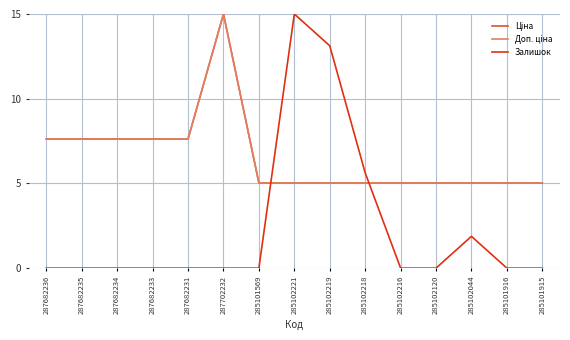

Rank the series at 285102120 from highest to lowest value.

Ціна, Доп. ціна, Залишок